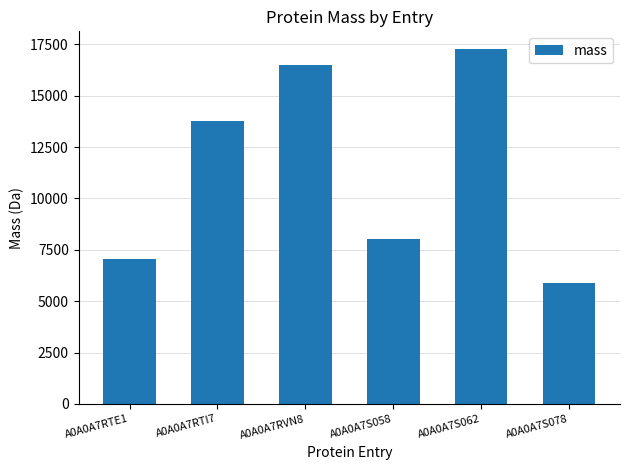

Count the number of values greater than 13769.

3